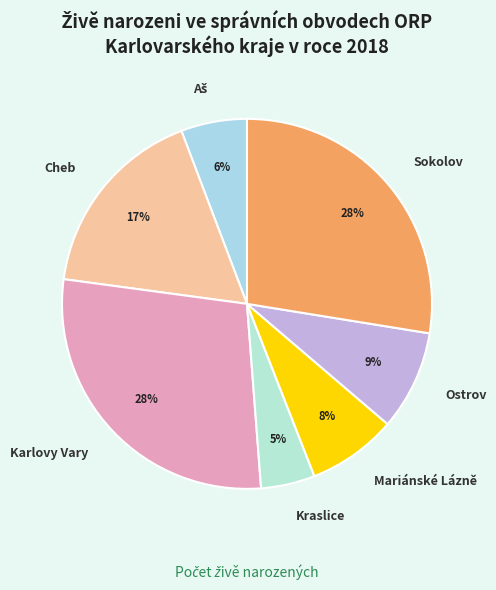

Which slice is the smallest?

Kraslice